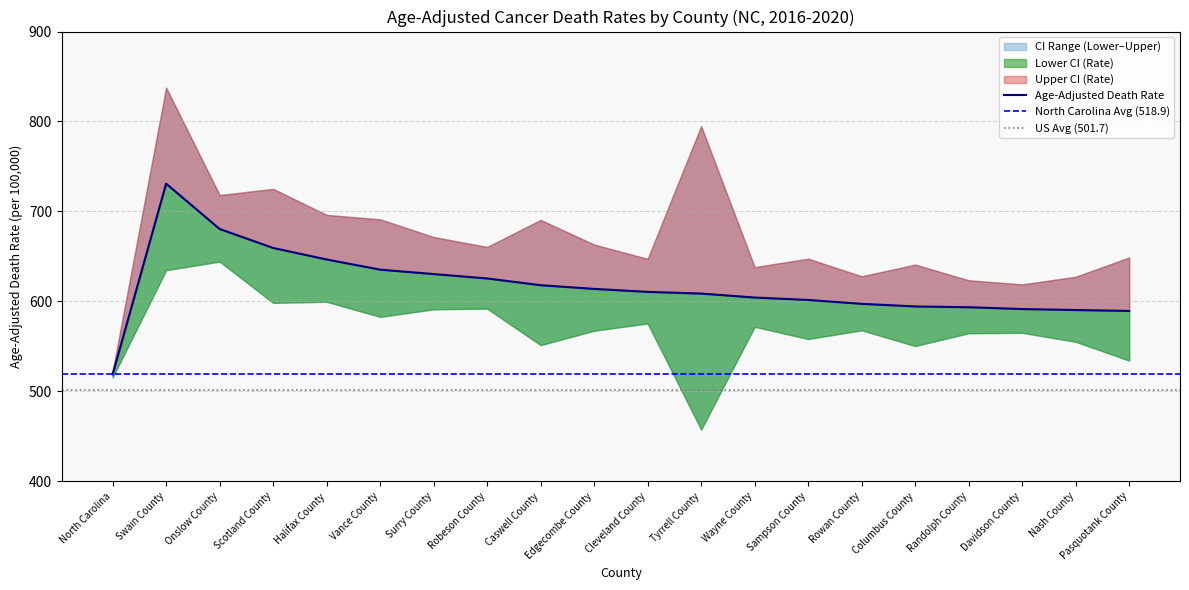

What is the label of the 6th point from the right?

Rowan County